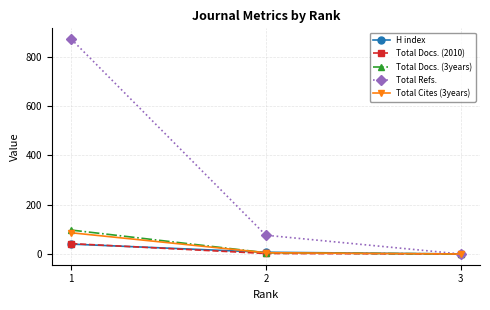

Is the value of Total Docs. (2010) at 1 greater than the value of Total Cites (3years) at 2?

Yes